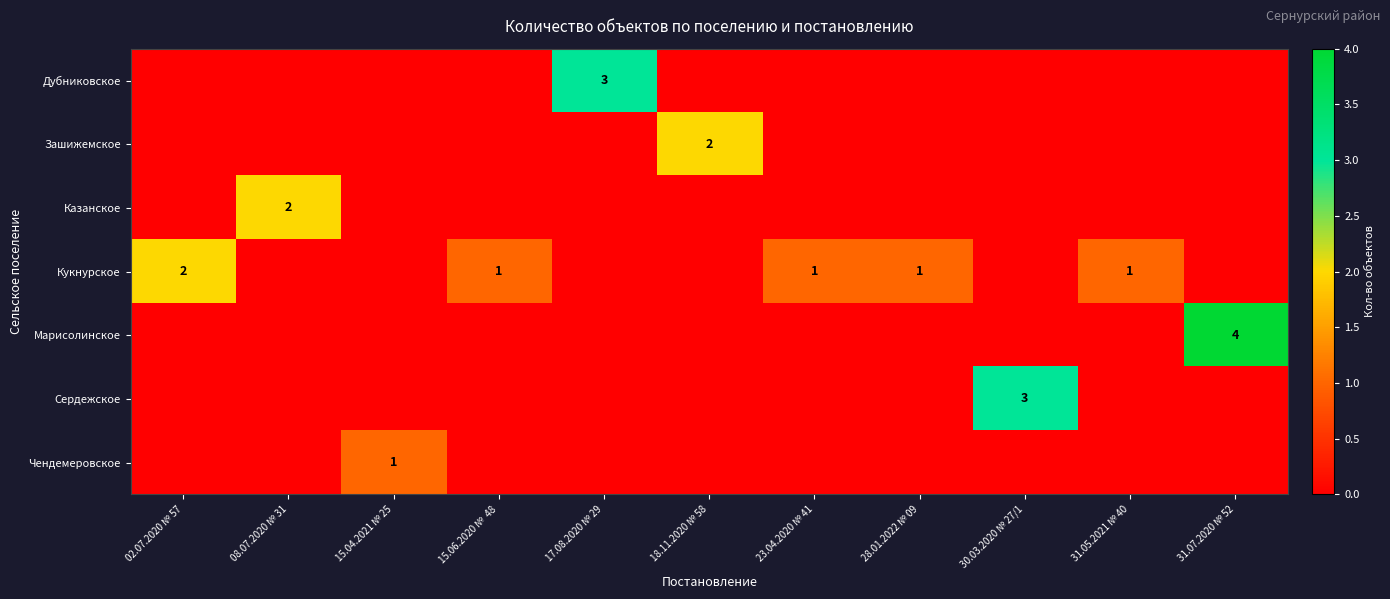

Which category has the highest value across all series?

31.07.2020 № 52